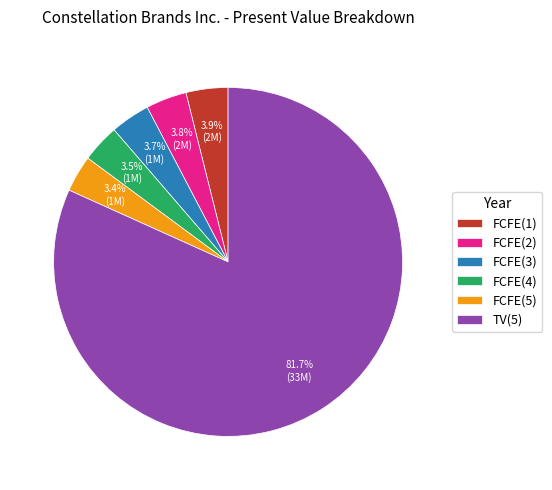

Which slice represents more than half of the pie?

TV(5)